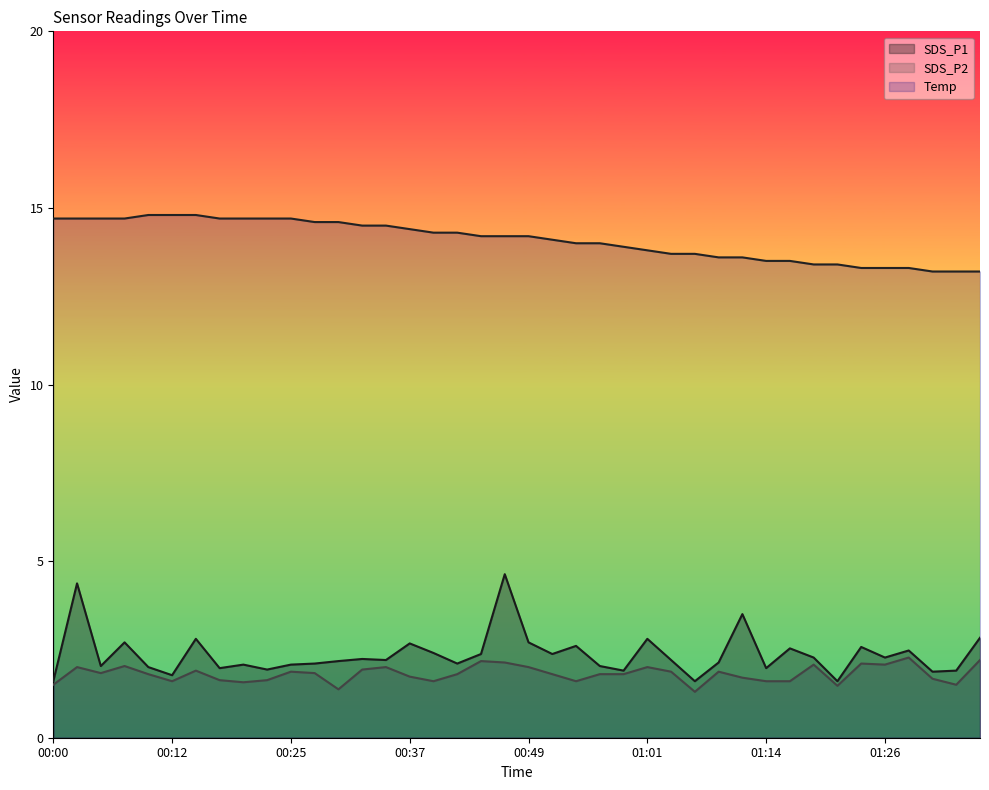

In SDS_P1, how many points are higher than both neighbors (excluding endpoints)?

13